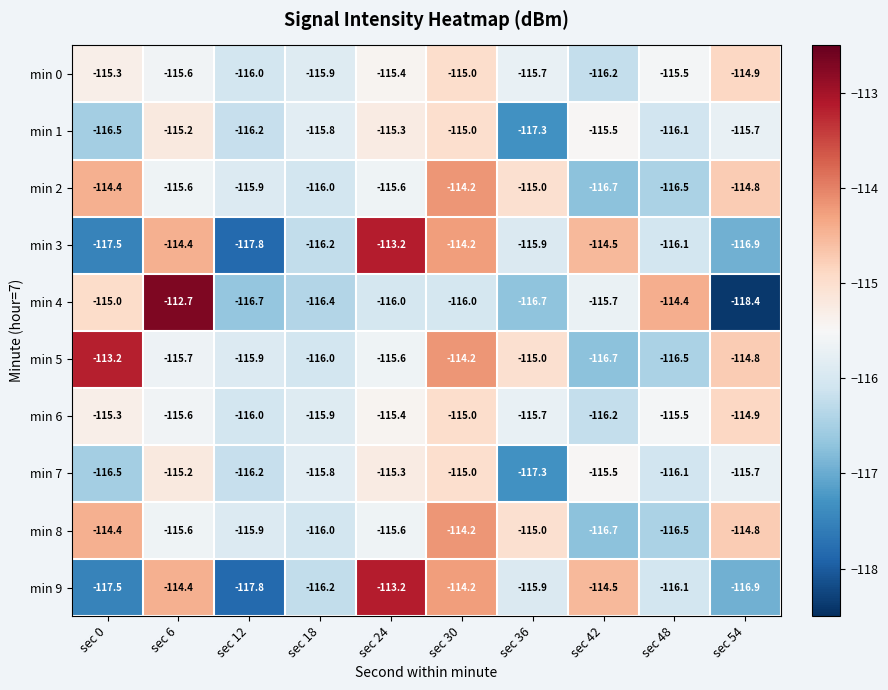

What is the difference between the second highest and second lowest values in the min 3 series?

3.3